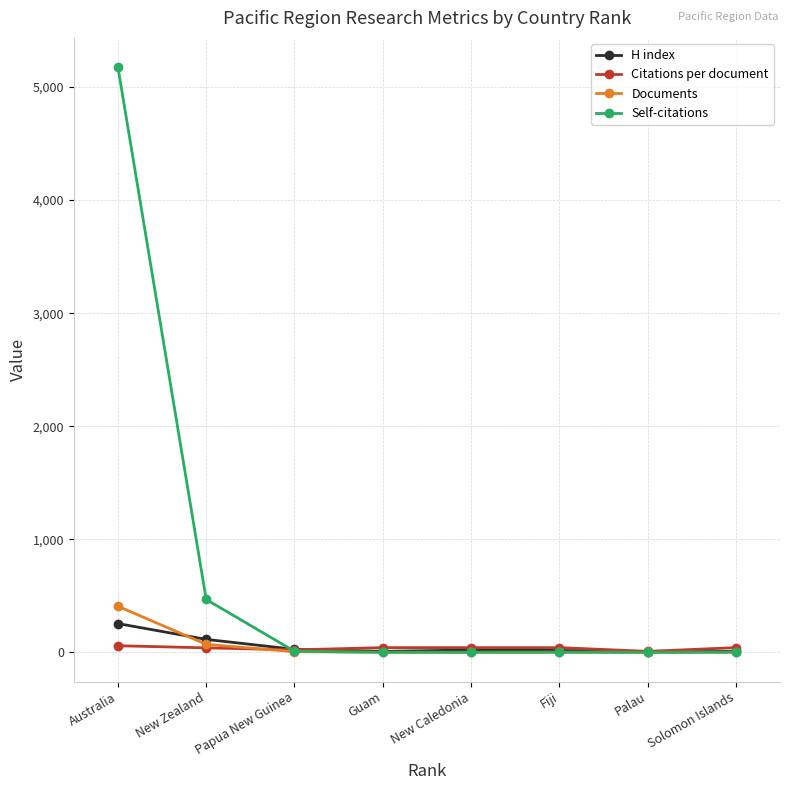

Between New Zealand and Papua New Guinea, which series saw the biggest shift?

Self-citations